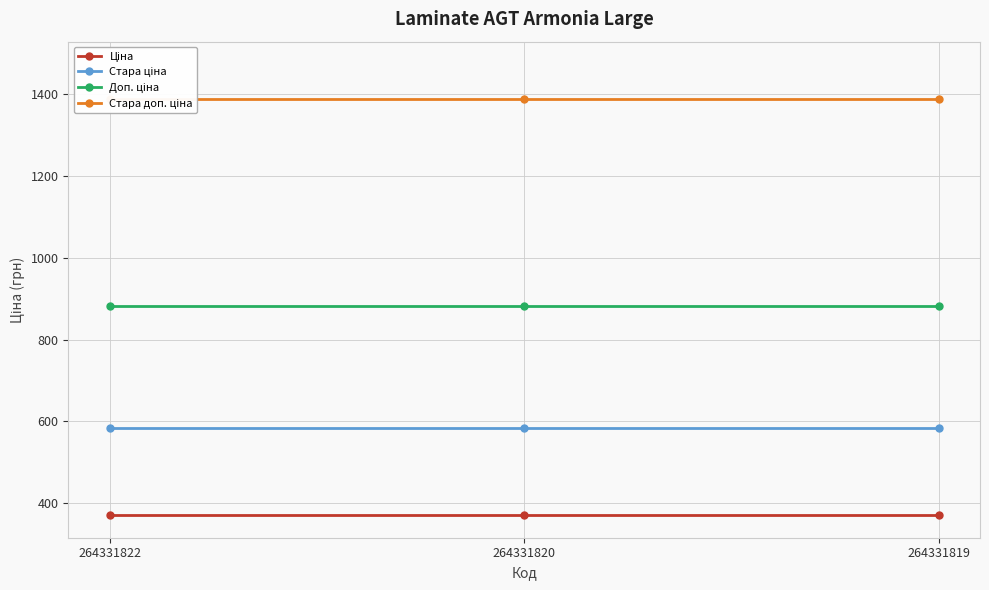

At which category is the sum across all series the highest?

264331822